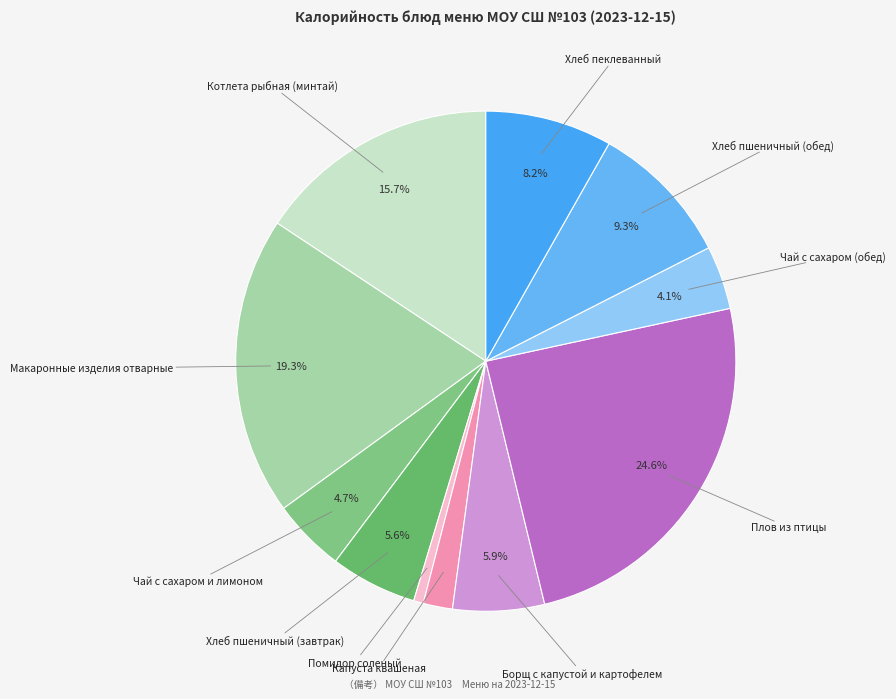

What percentage is the Котлета рыбная (минтай) slice, to the nearest percent?

16%